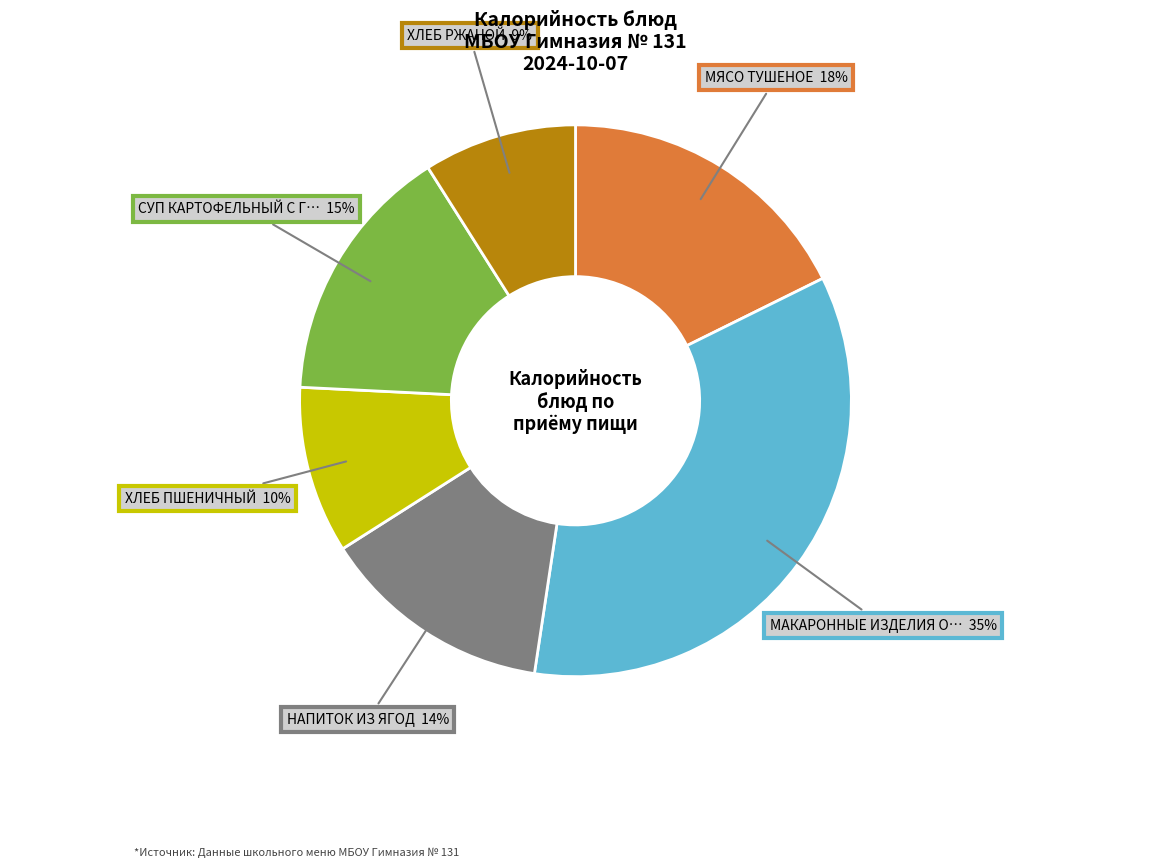

Is there a majority slice in this chart?

No